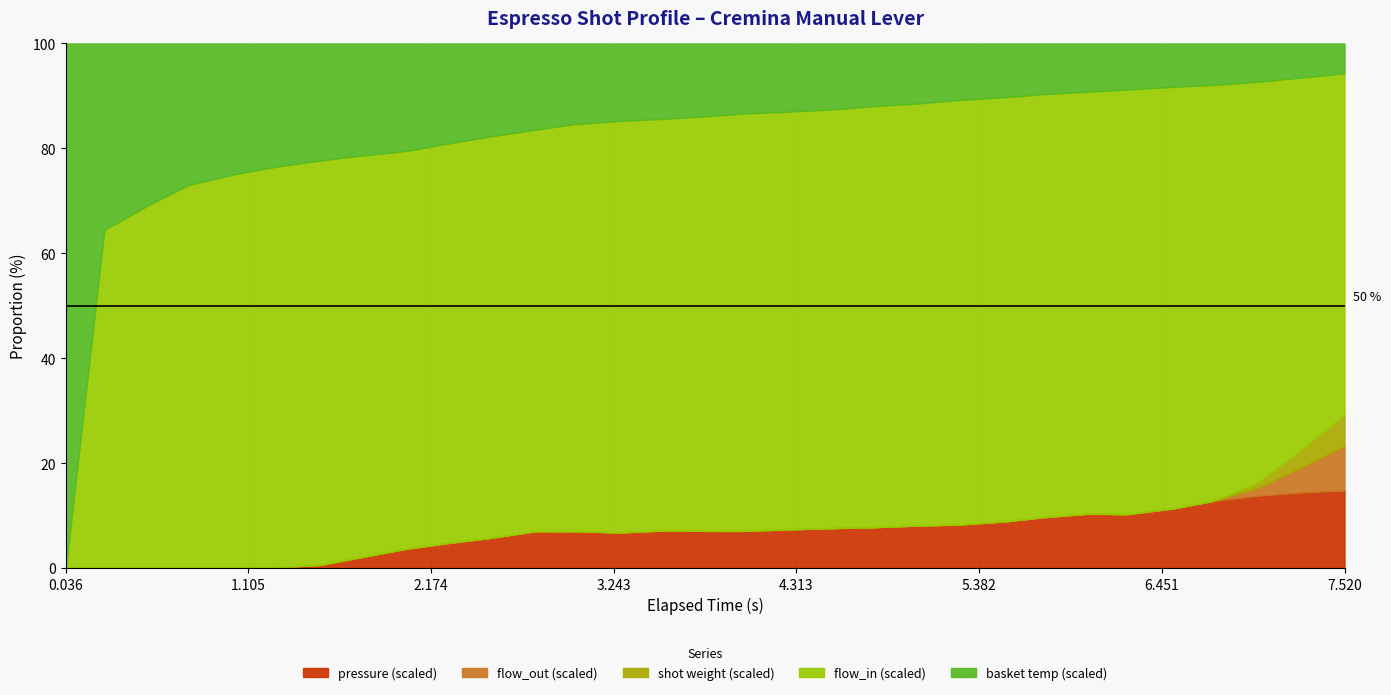

What is the maximum value for pressure (scaled)?

14.8